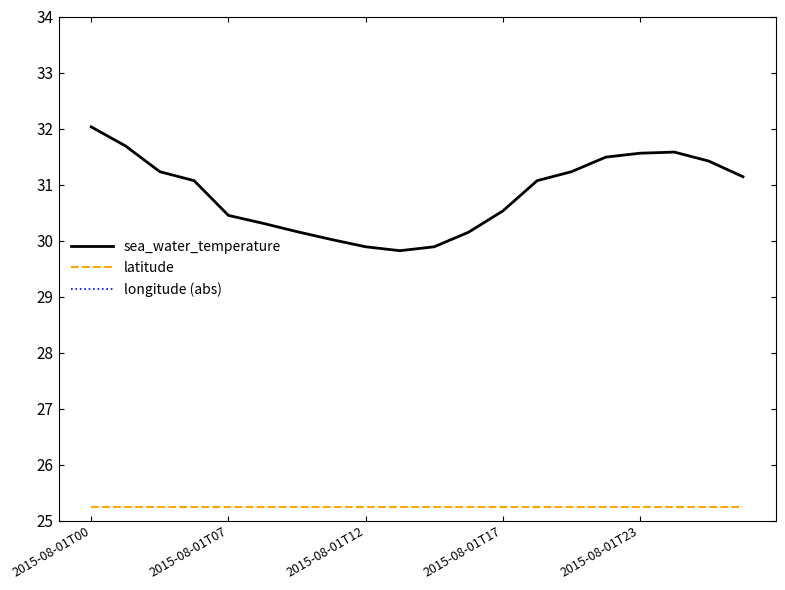

At which category is the sum across all series the highest?

2015-08-01T00